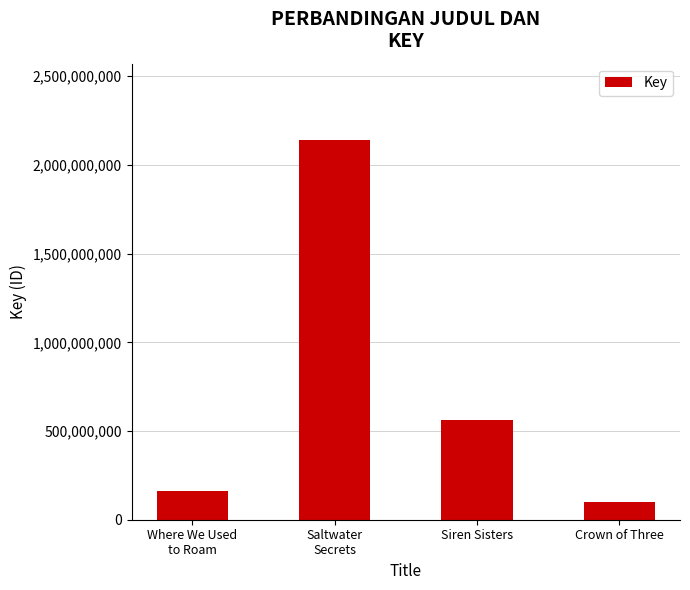

The chart shows a value of 100376764 at Crown of Three. True or false?

True